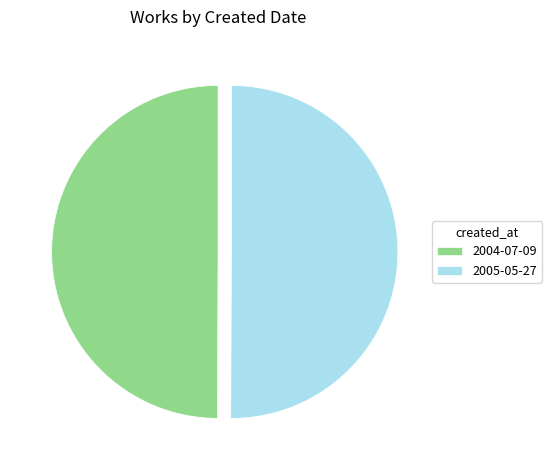

The 2005-05-27 slice represents 50% of the pie. True or false?

True